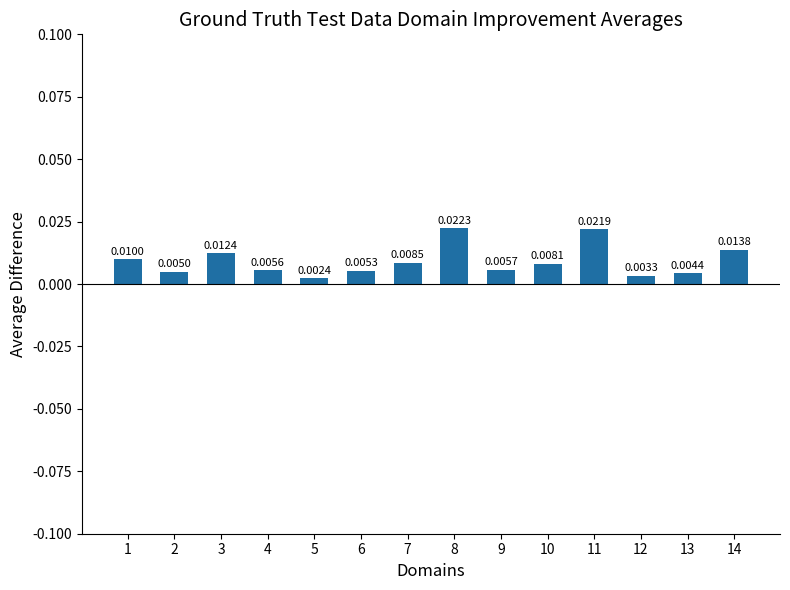

List the labels in order of value, largest first.

8, 11, 14, 3, 1, 7, 10, 9, 4, 6, 2, 13, 12, 5